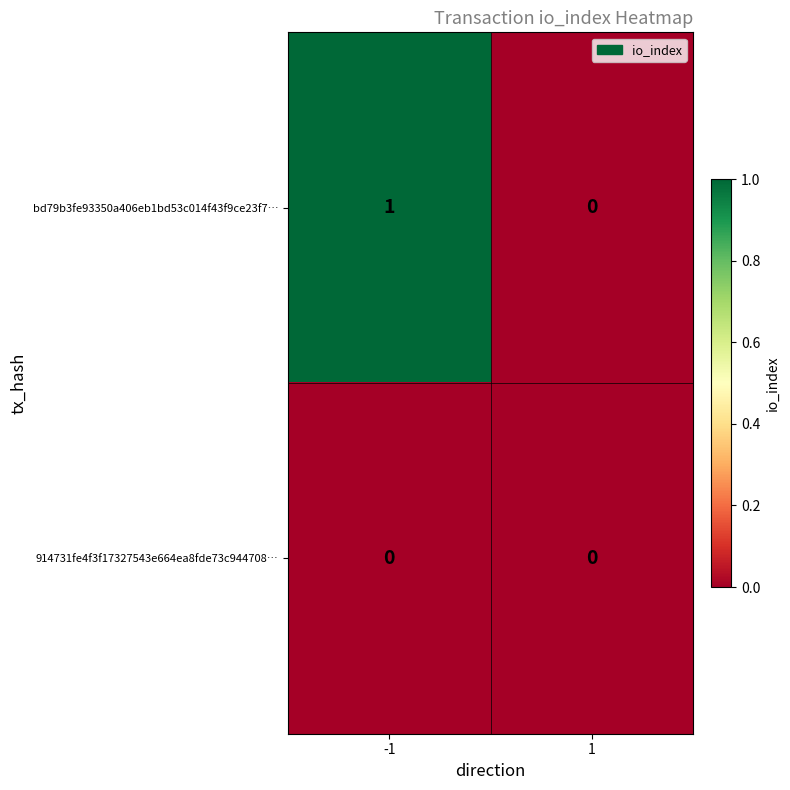

Which category has the highest value across all series?

-1